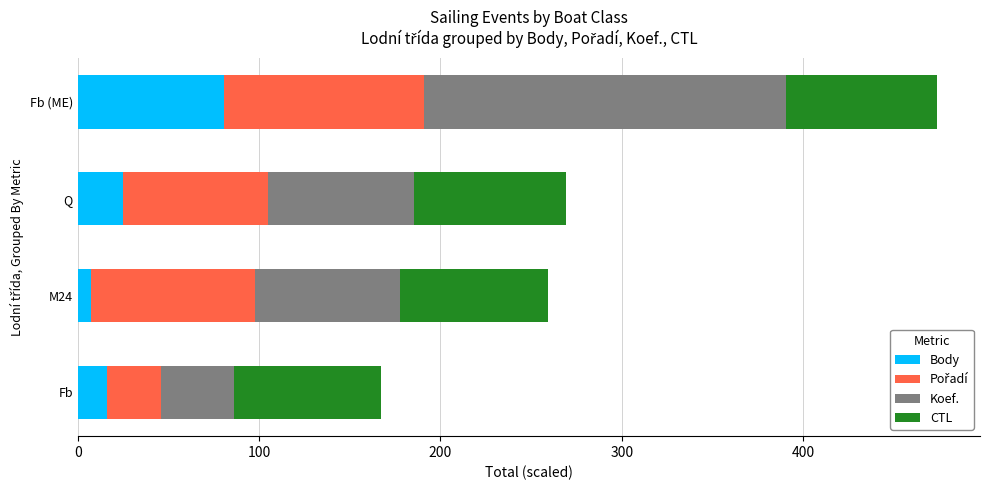

What is the total value across all series at Q?

269.4